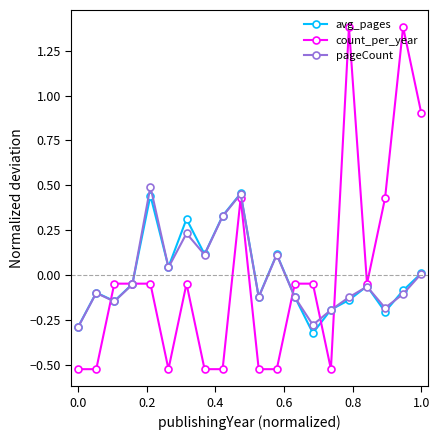

What is the difference between the maximum and minimum values in the count_per_year series?

1.9